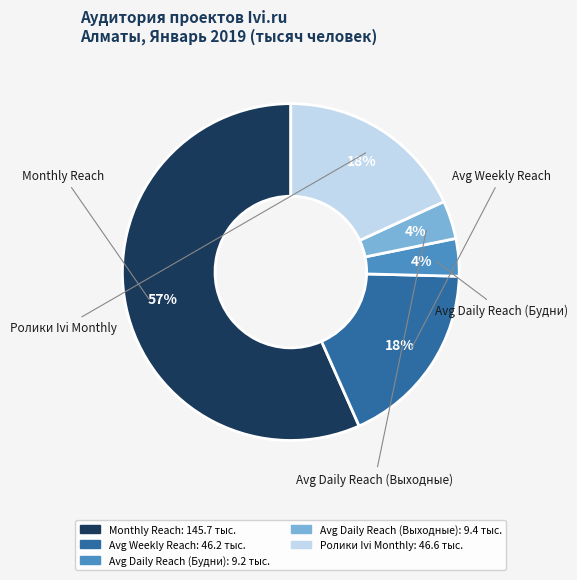

The Avg Weekly Reach slice represents 18% of the pie. True or false?

True